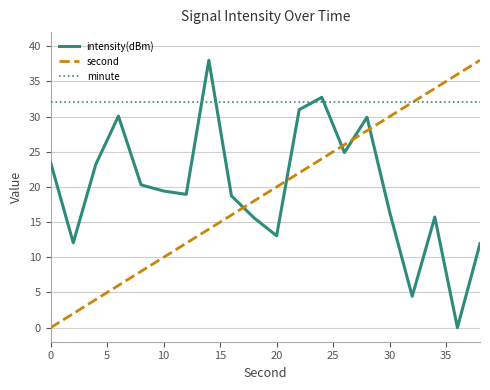

Which series has the largest total across all categories?

minute